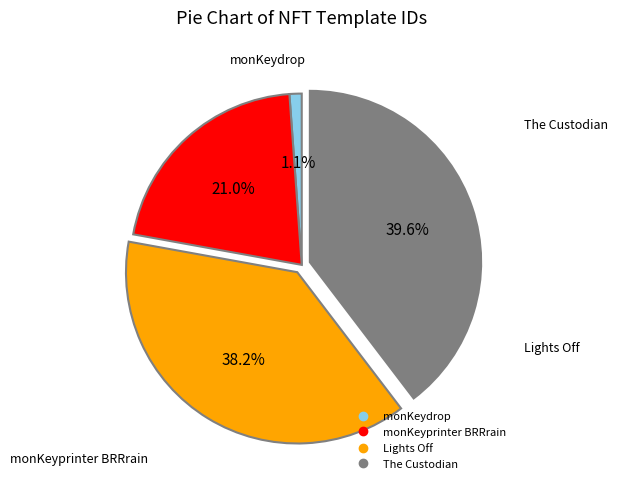

To the nearest percent, what is the difference between the monKeyprinter BRRrain and The Custodian slice percentages?

19%